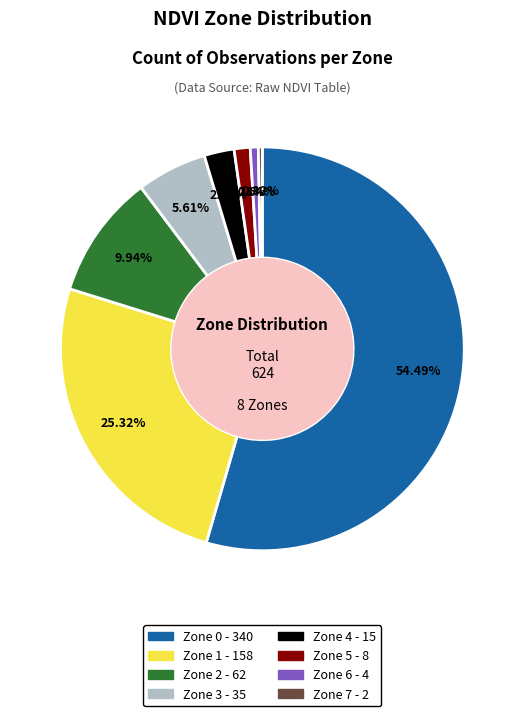

To the nearest percent, what portion does Zone 4 represent?

2%